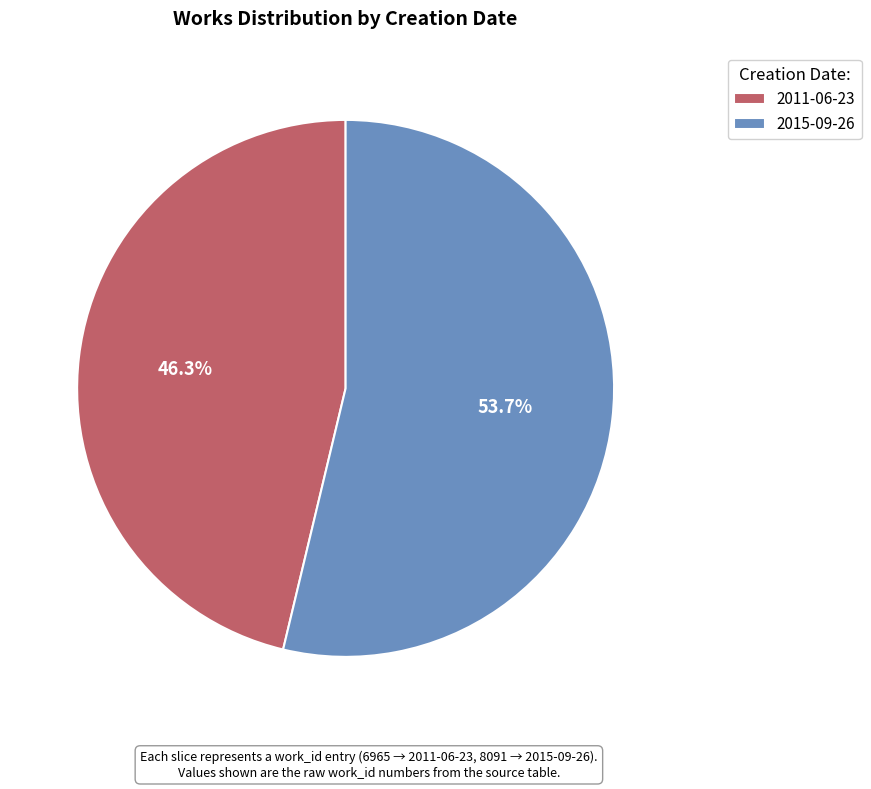

Combined, what portion of the pie is 2011-06-23 and 2015-09-26?

100.0%